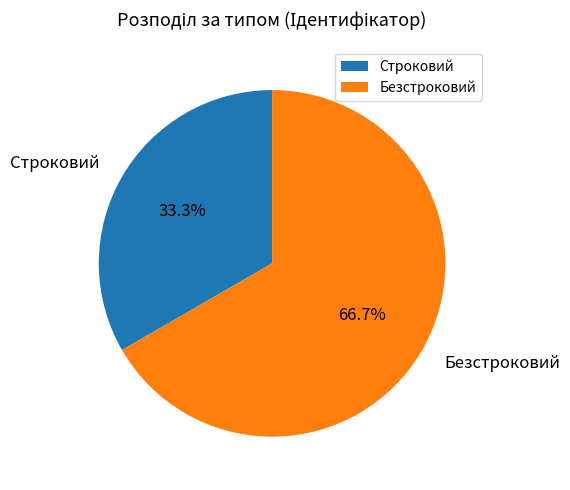

True or false: Безстроковий accounts for 67% of the total.

True